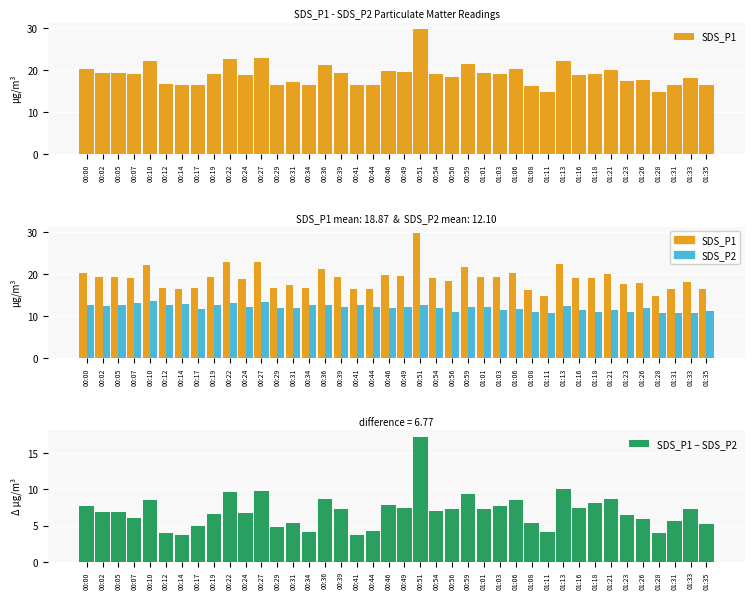

What is the value of the SDS_P2 bar at the 40th from the left?

11.2